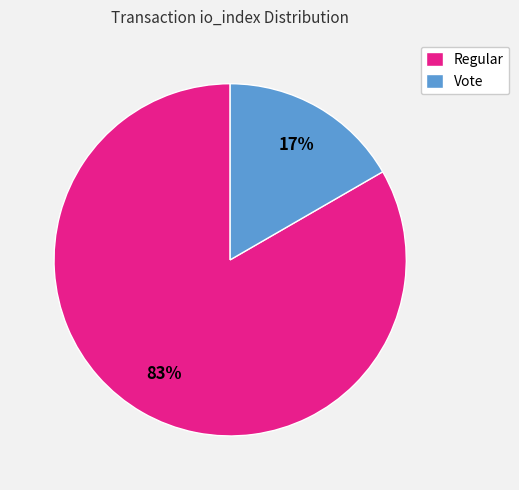

To the nearest percent, what is the combined percentage of Vote and Regular?

100%